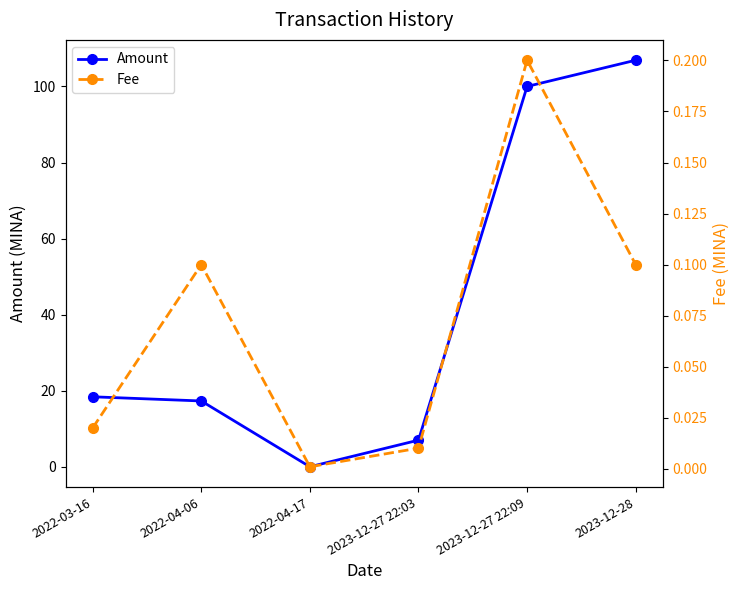

Where is Fee nearest to the value 0?

2022-04-17